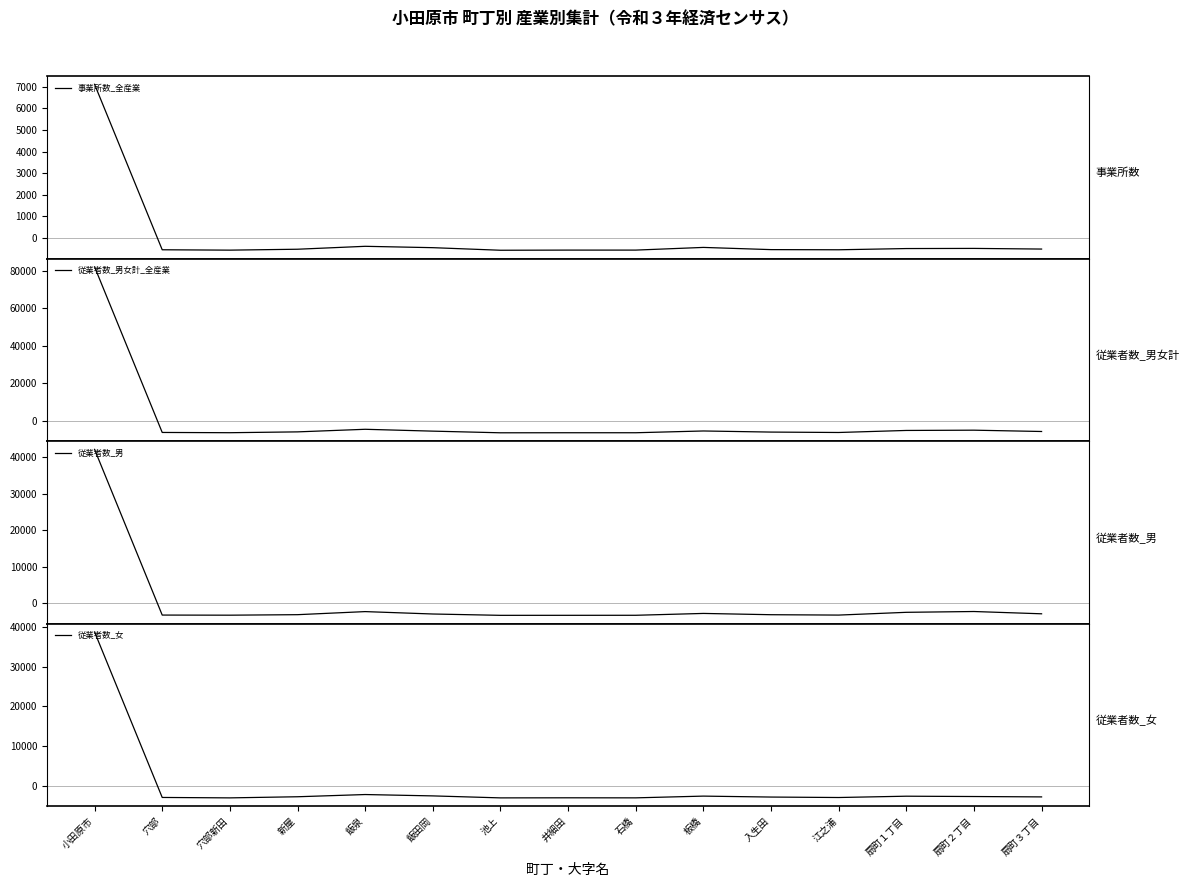

How many interior local valleys does the 事業所数_全産業 series have?

3